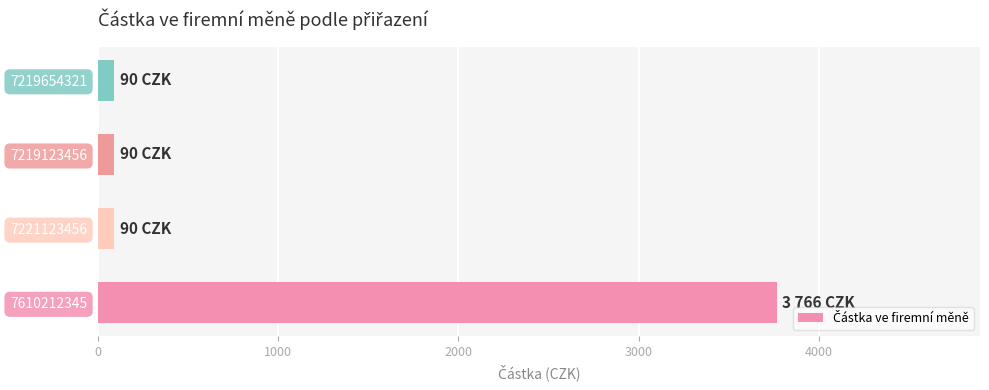

The chart shows a value of 90 at 7219654321. True or false?

True